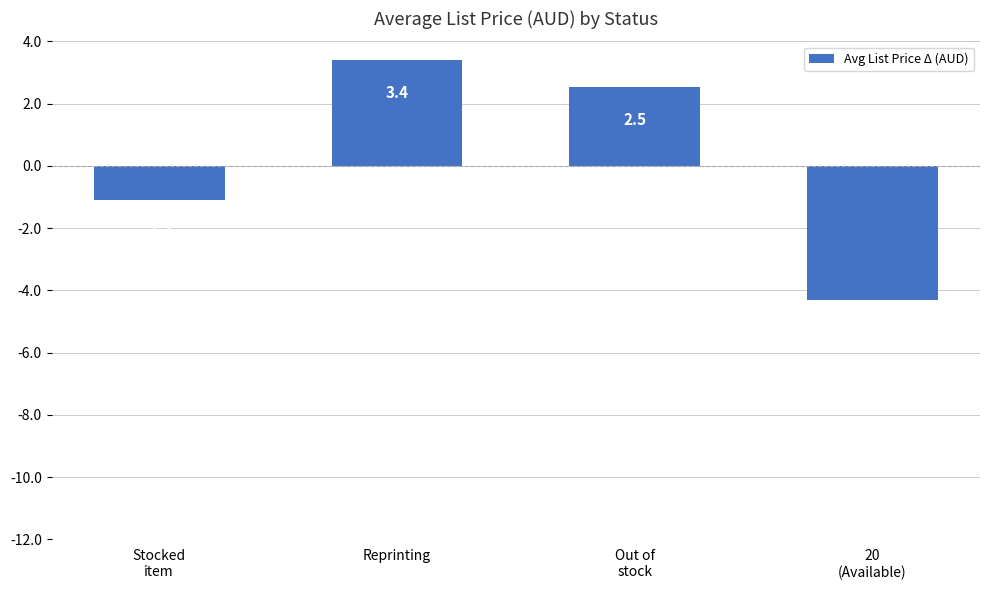

What is the change in value from Reprinting to 20
(Available)?

-7.7